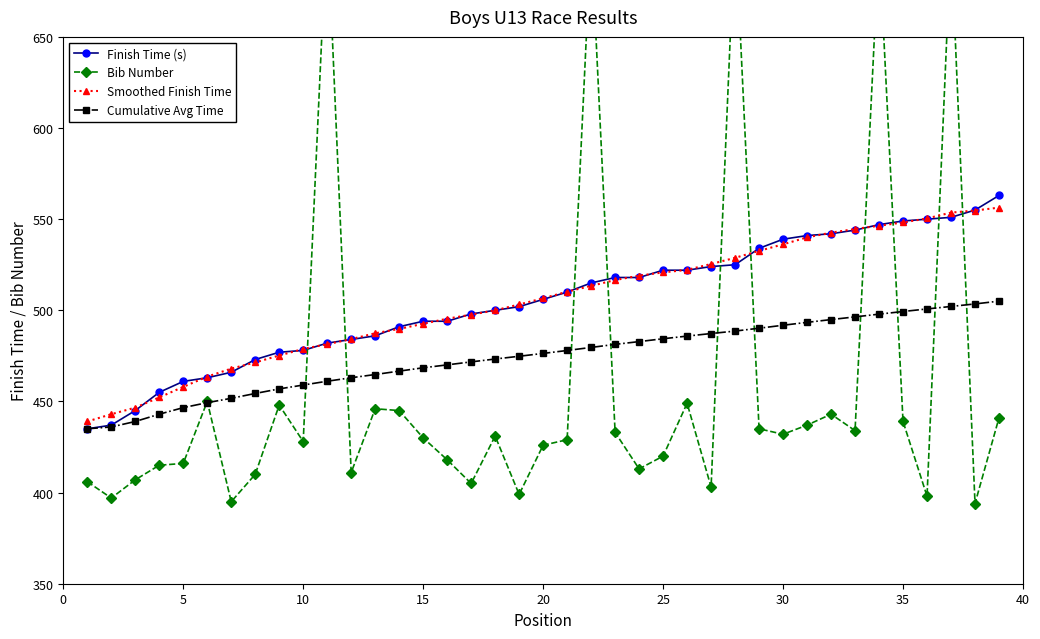

What is the highest value of the Cumulative Avg Time series?

505.0